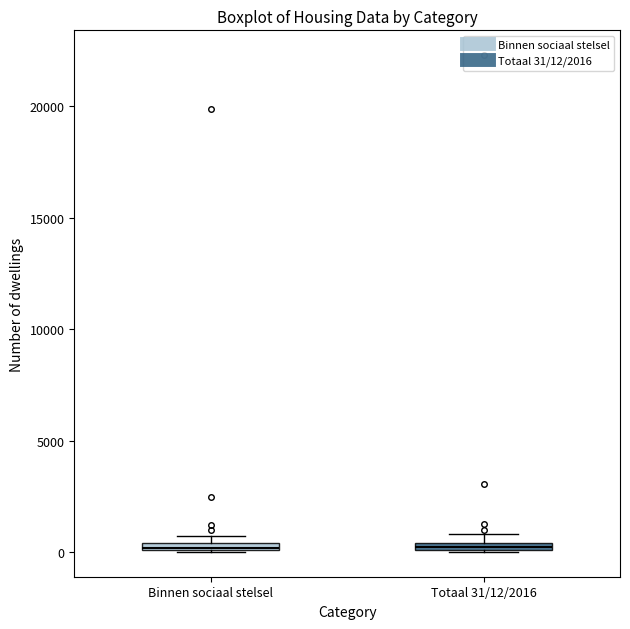

Where is the upper edge of the box for Binnen sociaal stelsel on the y-axis? The values are not printed on the chart, so give them approximately, as read against the axis.

500